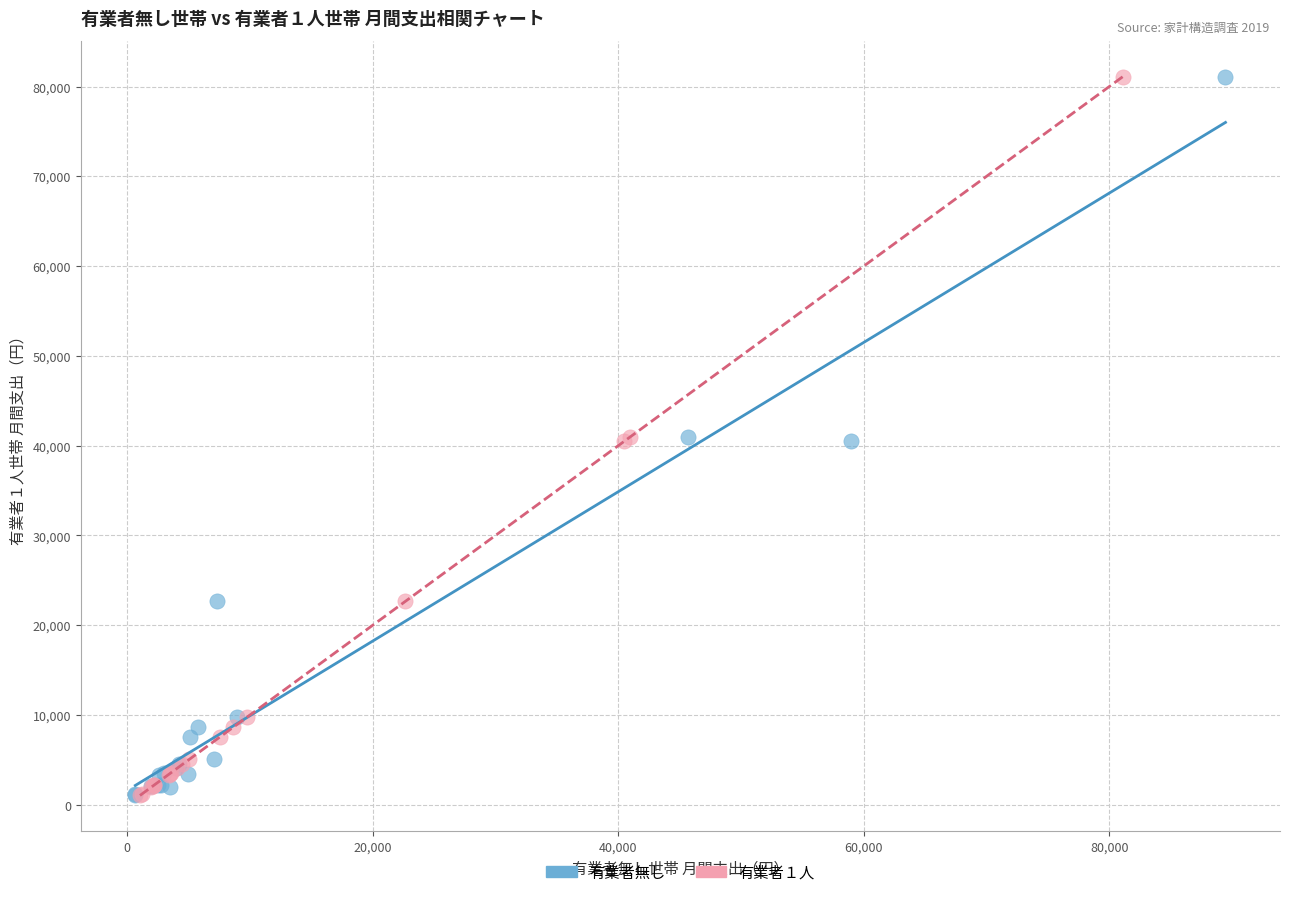

What are all the series names shown in the legend?

有業者無し, 有業者１人